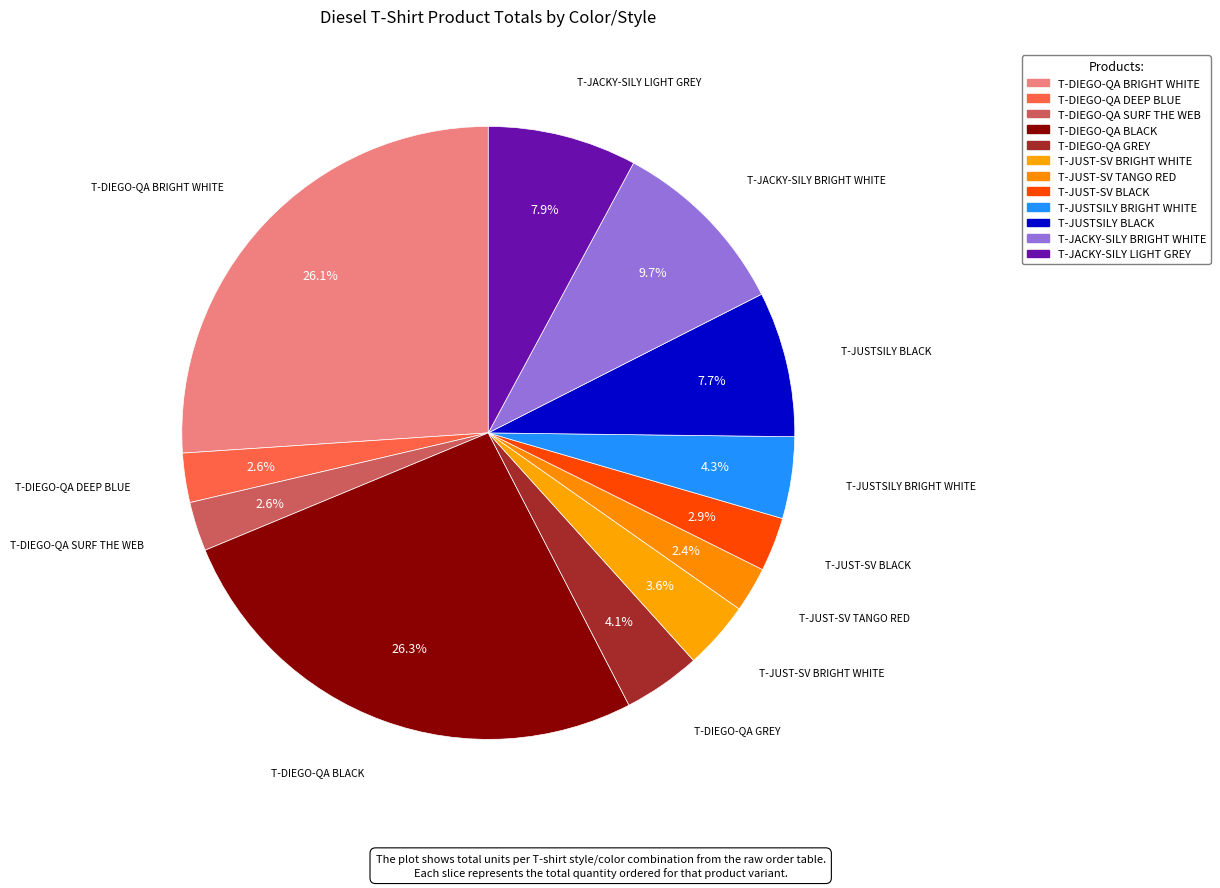

How many slices are in this pie chart?

12